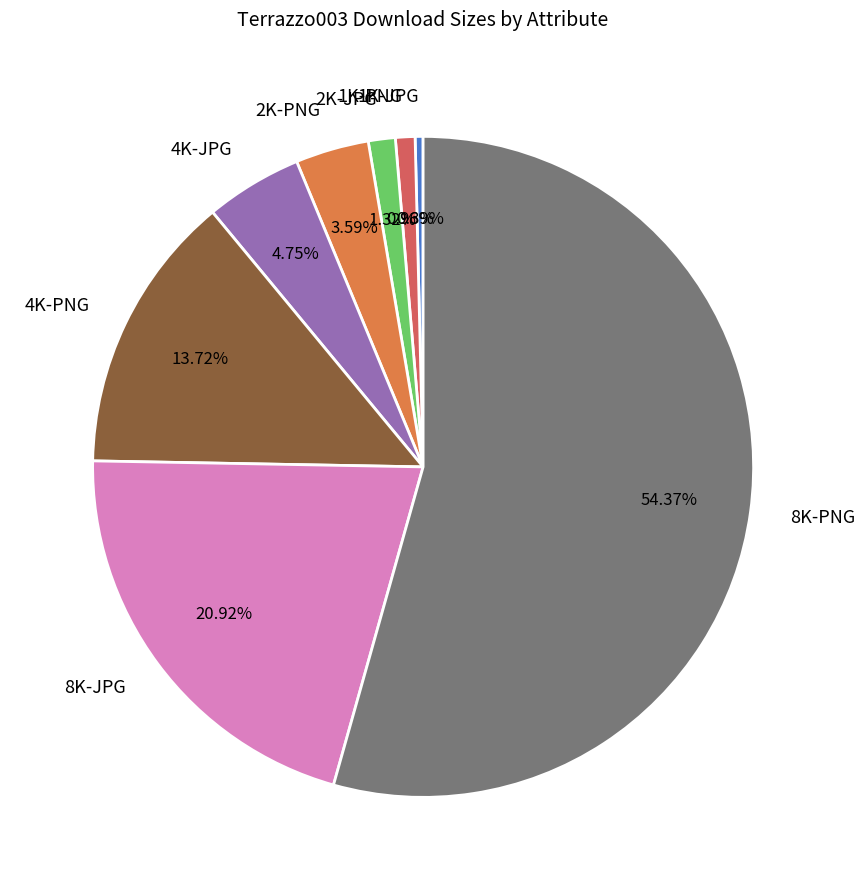

To the nearest percent, what is the average slice percentage?

12%